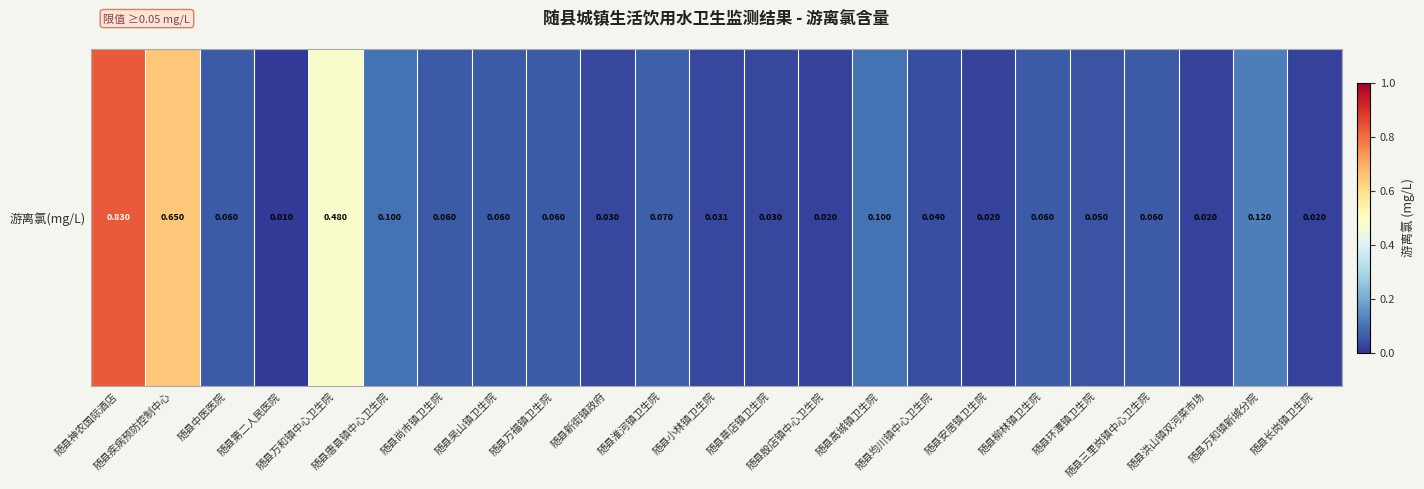

Which has a higher value, 随县淮河镇卫生院 or 随县三里岗镇中心卫生院?

随县淮河镇卫生院